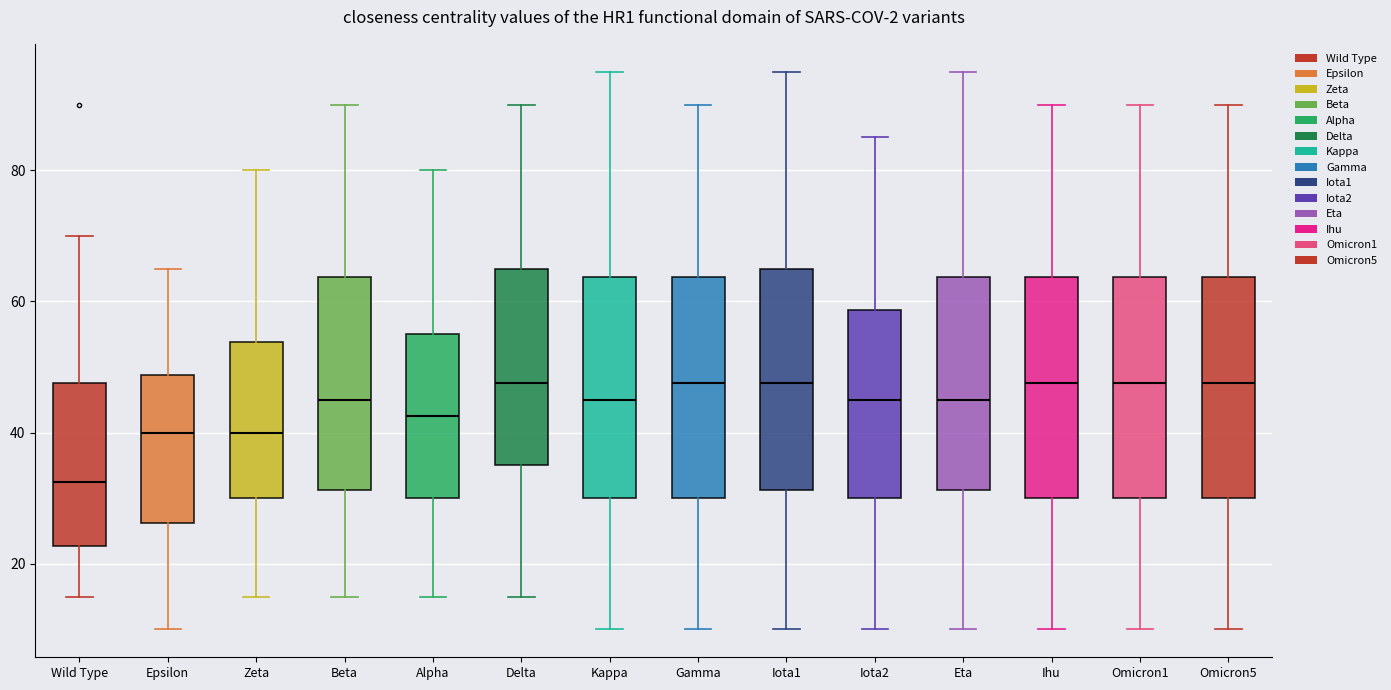

Reading left to right, transcribe this box plot: for each box, give where its median line is, the range the box spans, and where its two whiskers end, as read against the y-axis. The values are not printed on the chart, so give them approximately, as read against the axis.

Wild Type: median 32, box 22 to 48, whiskers 16 to 70
Epsilon: median 40, box 26 to 48, whiskers 10 to 66
Zeta: median 40, box 30 to 54, whiskers 16 to 80
Beta: median 46, box 32 to 64, whiskers 16 to 90
Alpha: median 42, box 30 to 56, whiskers 16 to 80
Delta: median 48, box 36 to 66, whiskers 16 to 90
Kappa: median 46, box 30 to 64, whiskers 10 to 96
Gamma: median 48, box 30 to 64, whiskers 10 to 90
Iota1: median 48, box 32 to 66, whiskers 10 to 96
Iota2: median 46, box 30 to 58, whiskers 10 to 86
Eta: median 46, box 32 to 64, whiskers 10 to 96
Ihu: median 48, box 30 to 64, whiskers 10 to 90
Omicron1: median 48, box 30 to 64, whiskers 10 to 90
Omicron5: median 48, box 30 to 64, whiskers 10 to 90